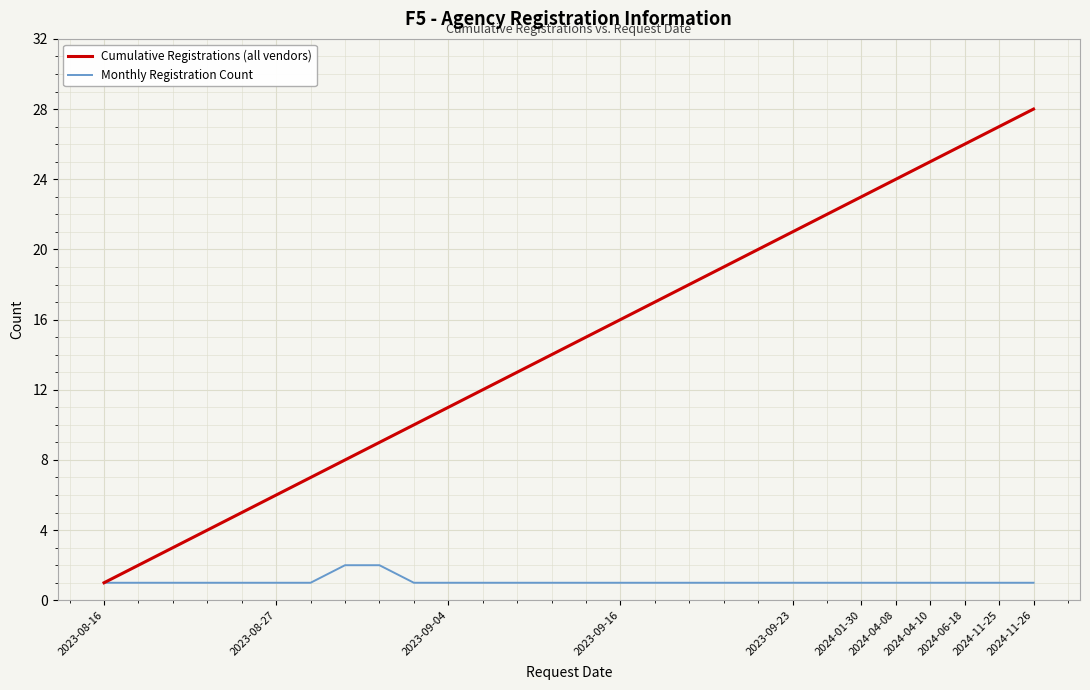

Which series has the widest spread of values?

Cumulative Registrations (all vendors)